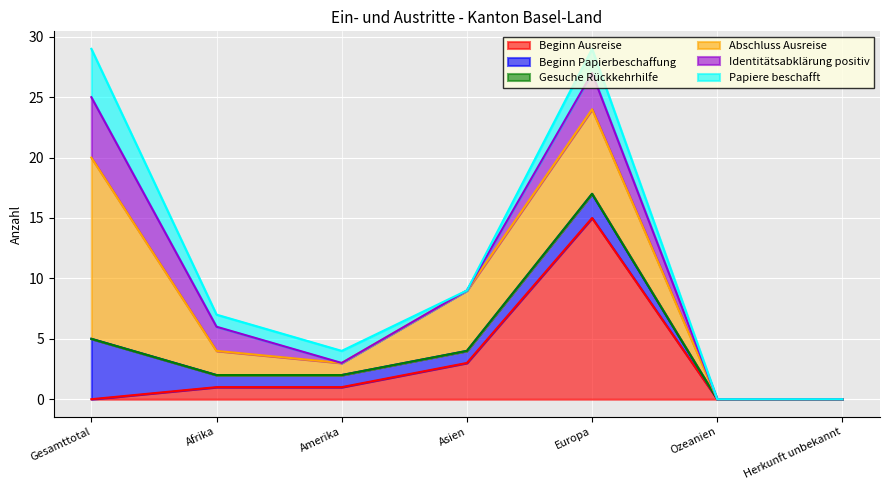

How many times do Abschluss Ausreise and Beginn Ausreise cross each other?

1